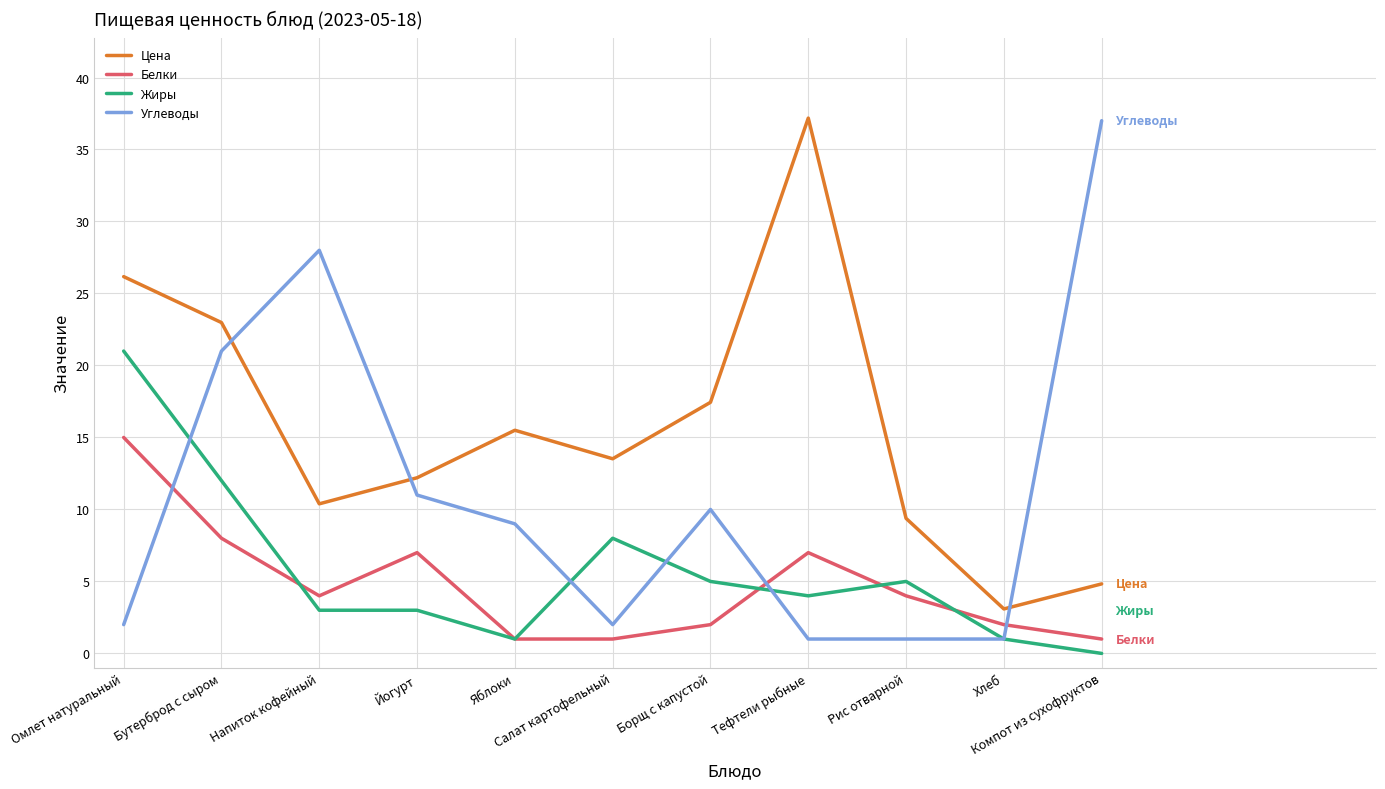

What is the minimum value for Белки?

1.0